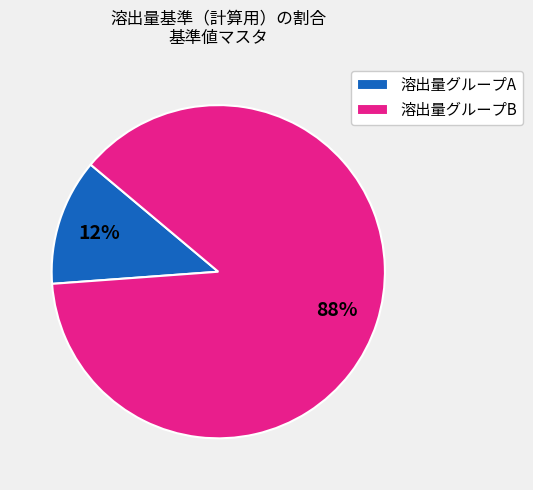

Rank the categories by value from lowest to highest.

溶出量グループA, 溶出量グループB